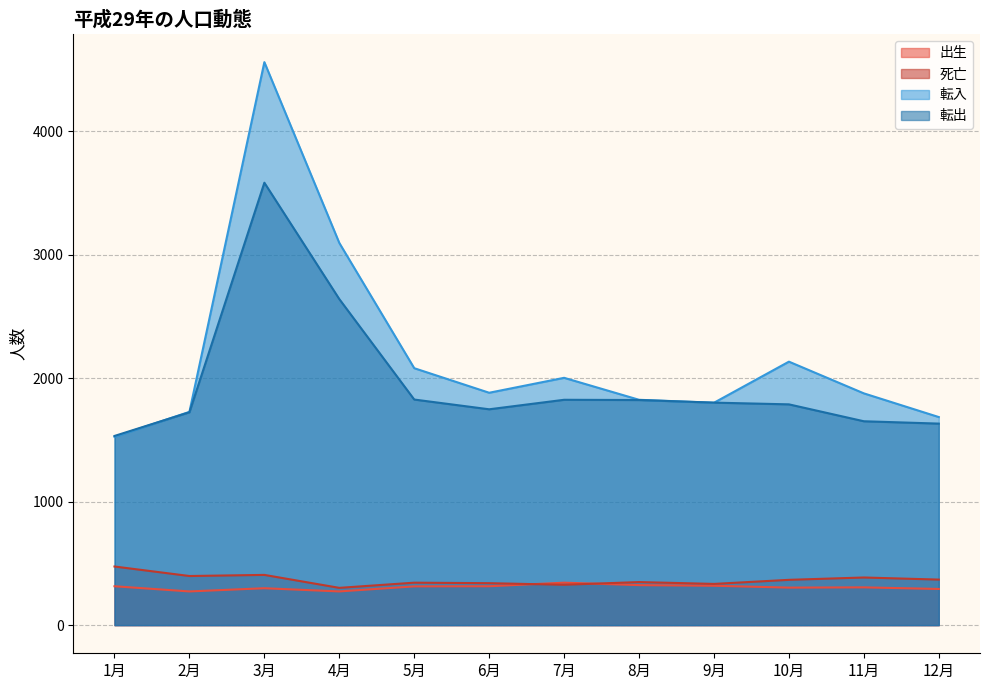

Which category has the lowest value in the 出生 series?

2月